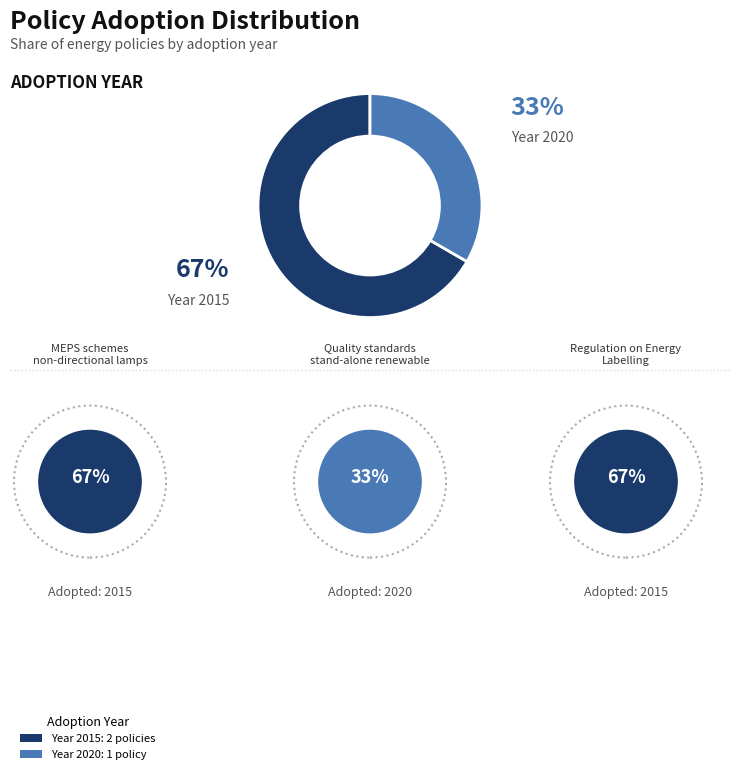

What is the ratio of the value at Year 2015: 2 policies to the value at Year 2020: 1 policy?

2.0